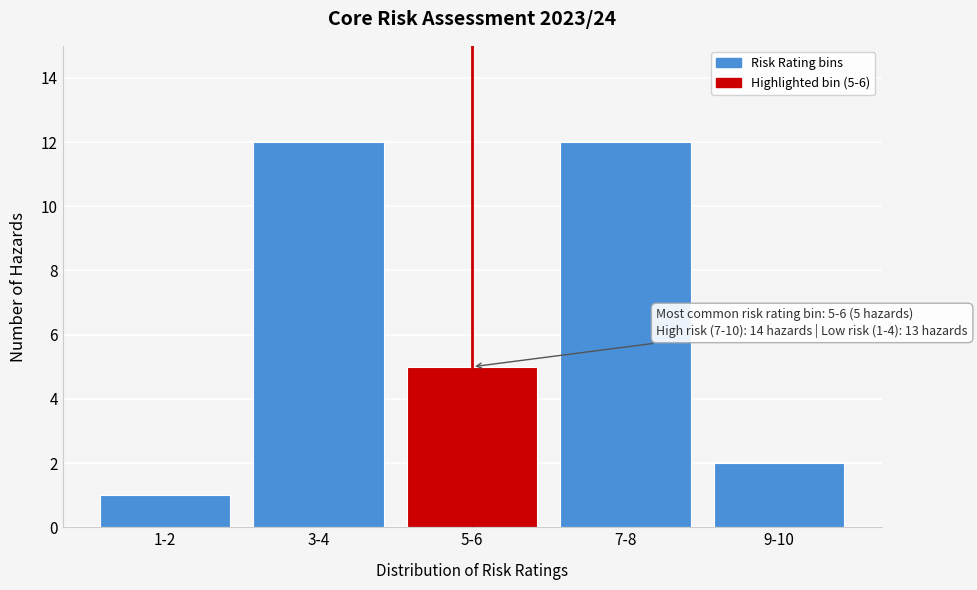

Reading right to left, extract all data points from this chart.

9-10=2	7-8=12	5-6=5	3-4=12	1-2=1